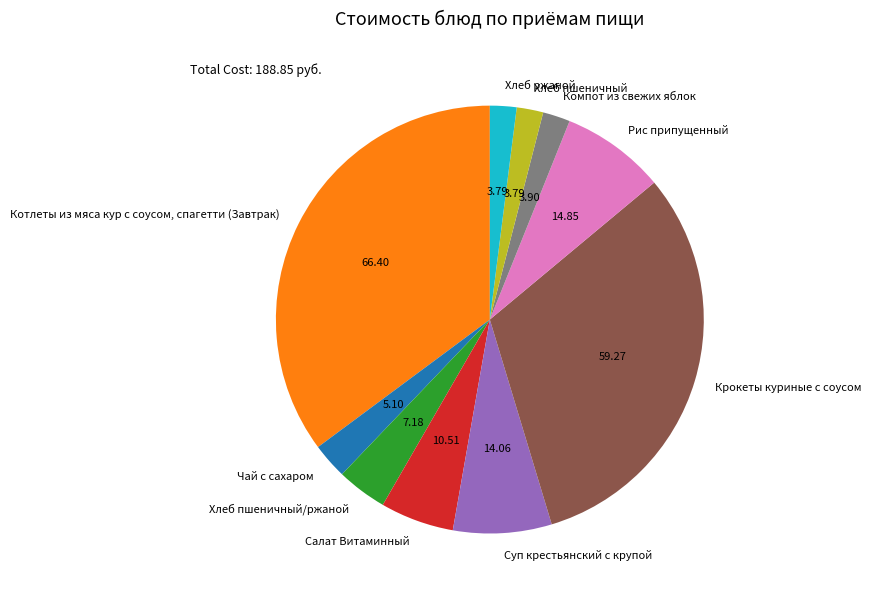

Does any single category account for the majority?

No